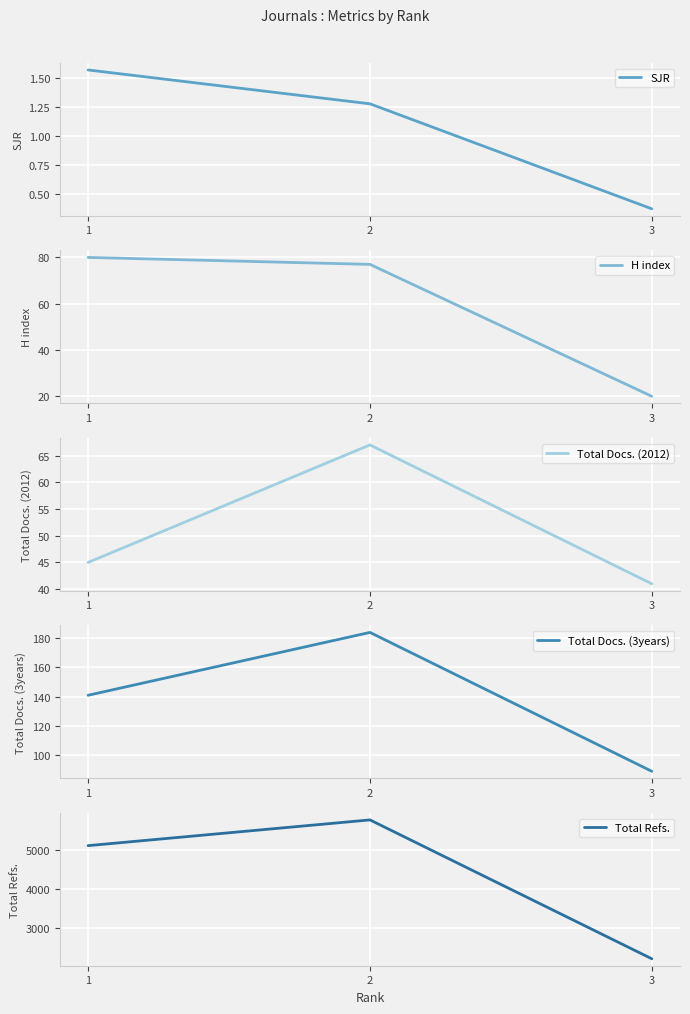

How many data points in H index are less than 77?

1